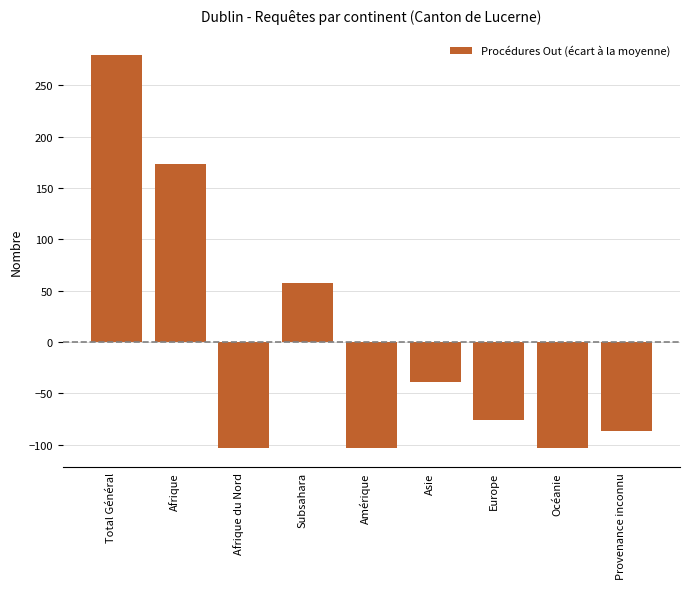

Does the chart contain stacked bars?

No